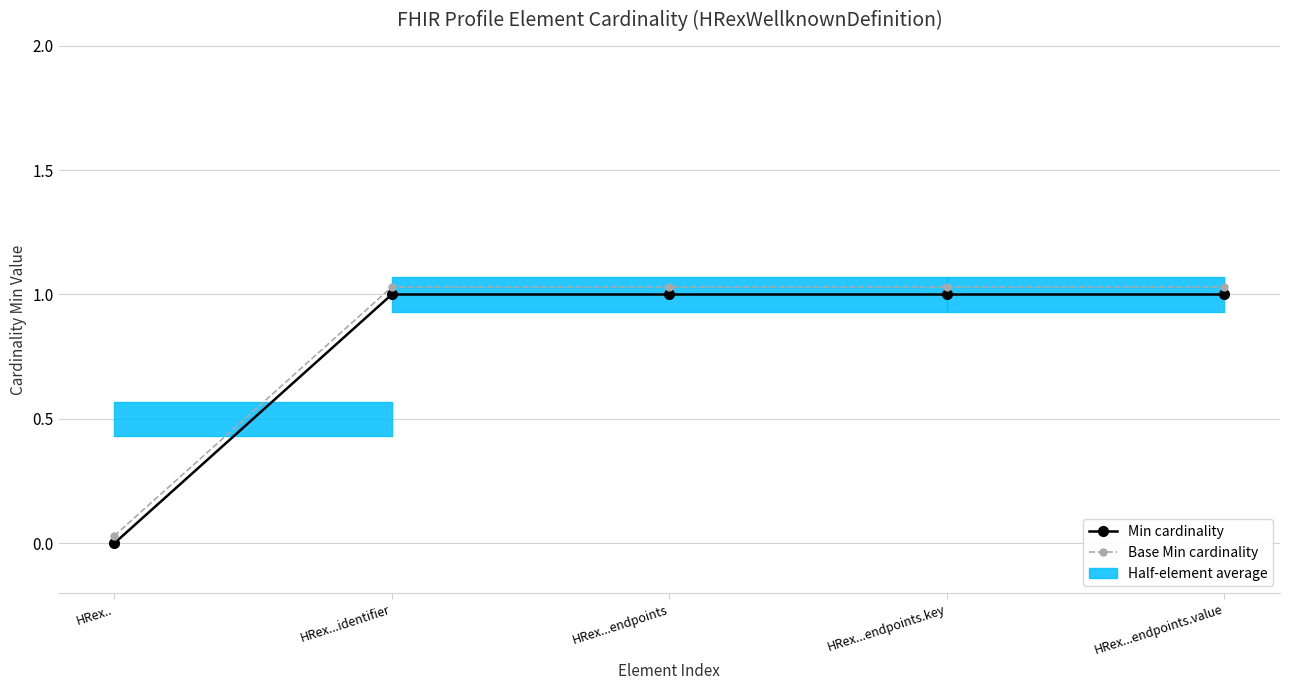

Is the value of Min cardinality at HRex...identifier greater than the value of Base Min cardinality at HRex...endpoints?

No